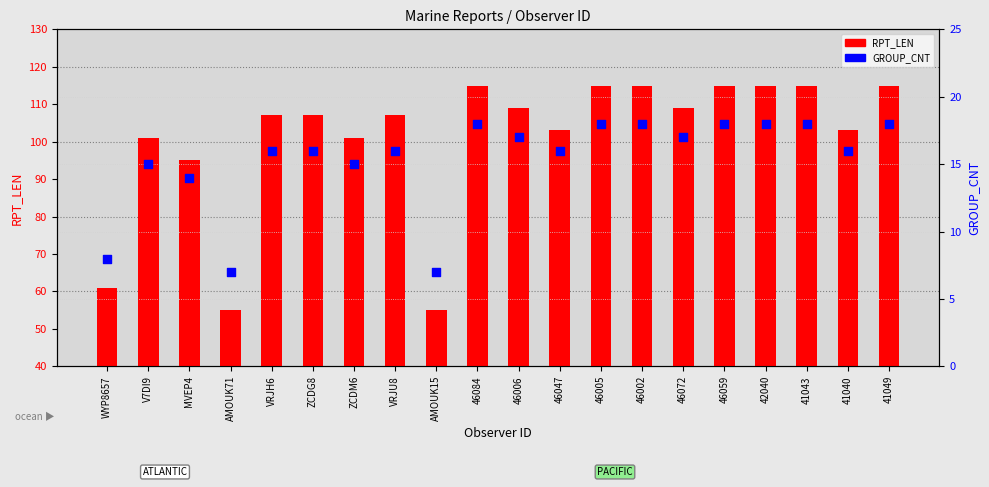

Which series has the largest total across all categories?

RPT_LEN